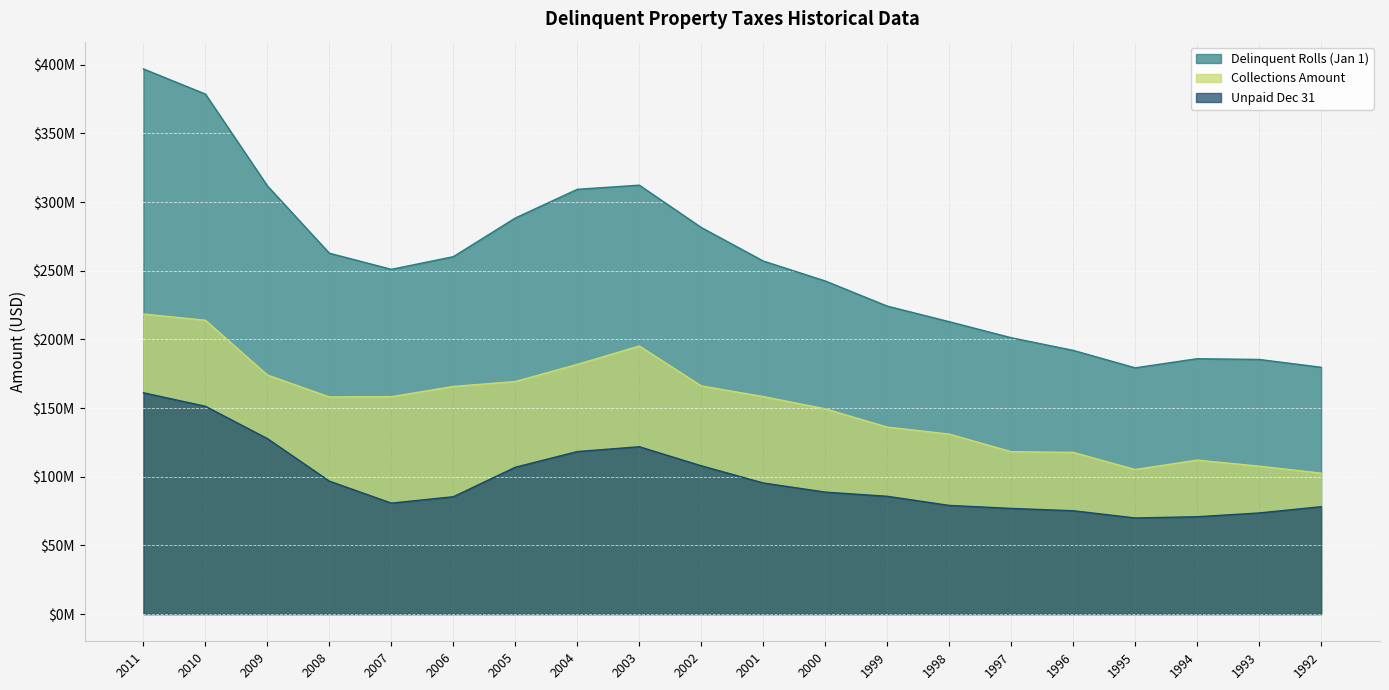

What is the difference between the maximum and second lowest values in the Collections Amount series?

113238227.5